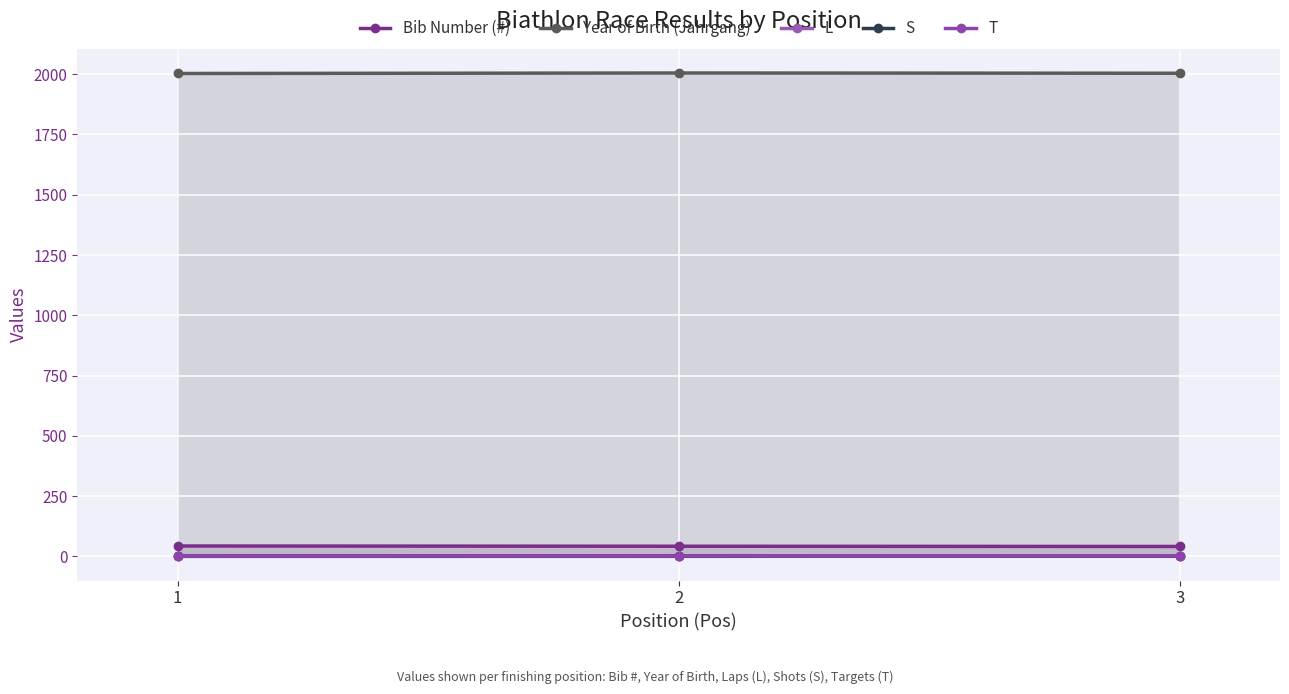

What is the average value of the T series?

2